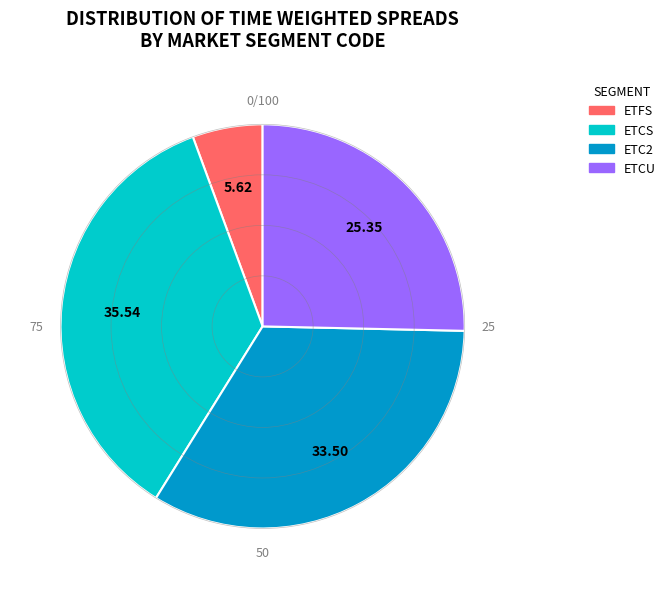

Is there a majority slice in this chart?

No